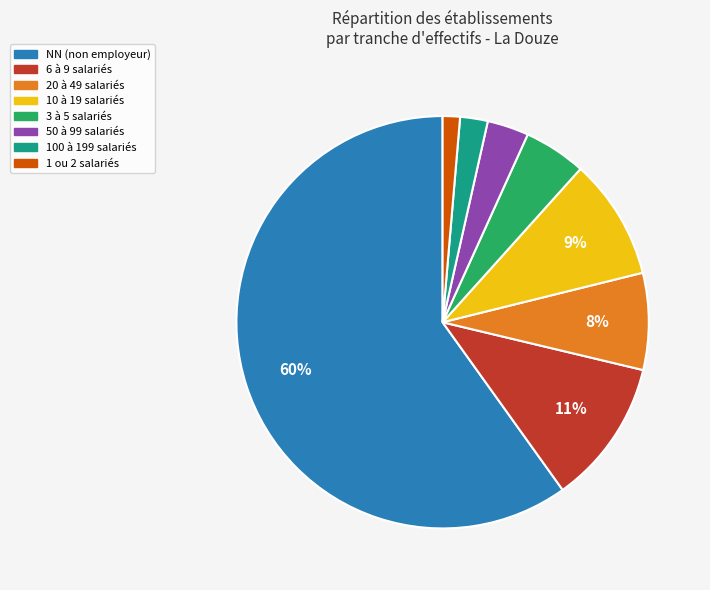

To the nearest percent, what is the average slice percentage?

12%